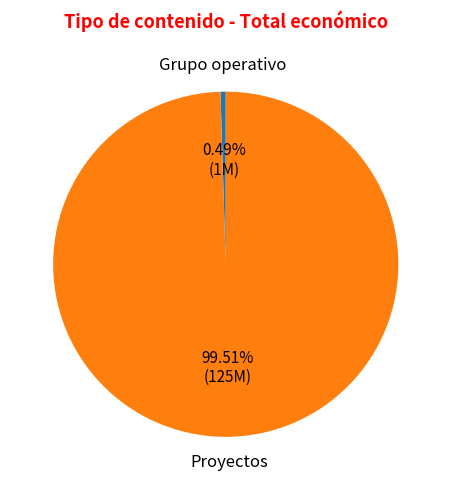

How many segments does this pie chart have?

2